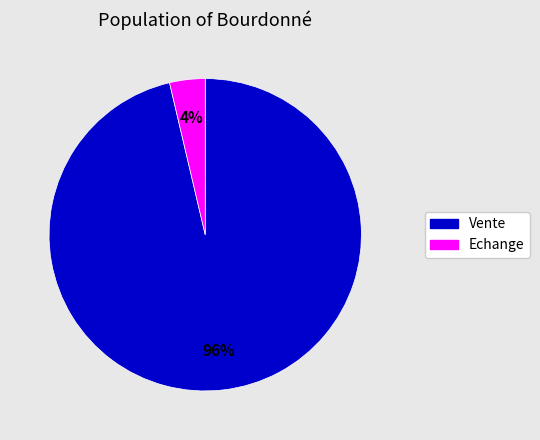

Is there a majority slice in this chart?

Yes